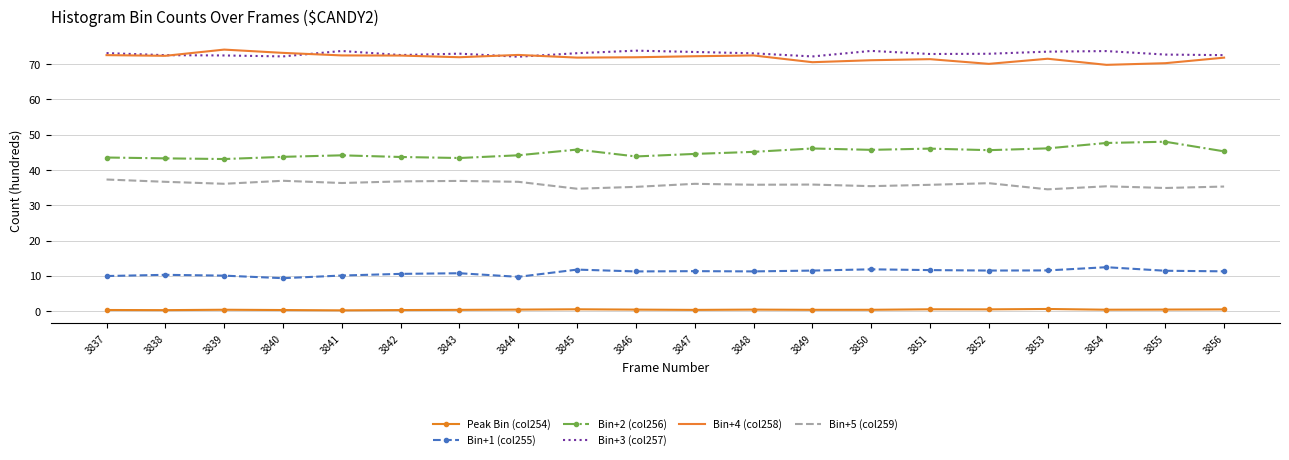

The value of Bin+3 (col257) at 3855 is 72.7. True or false?

True